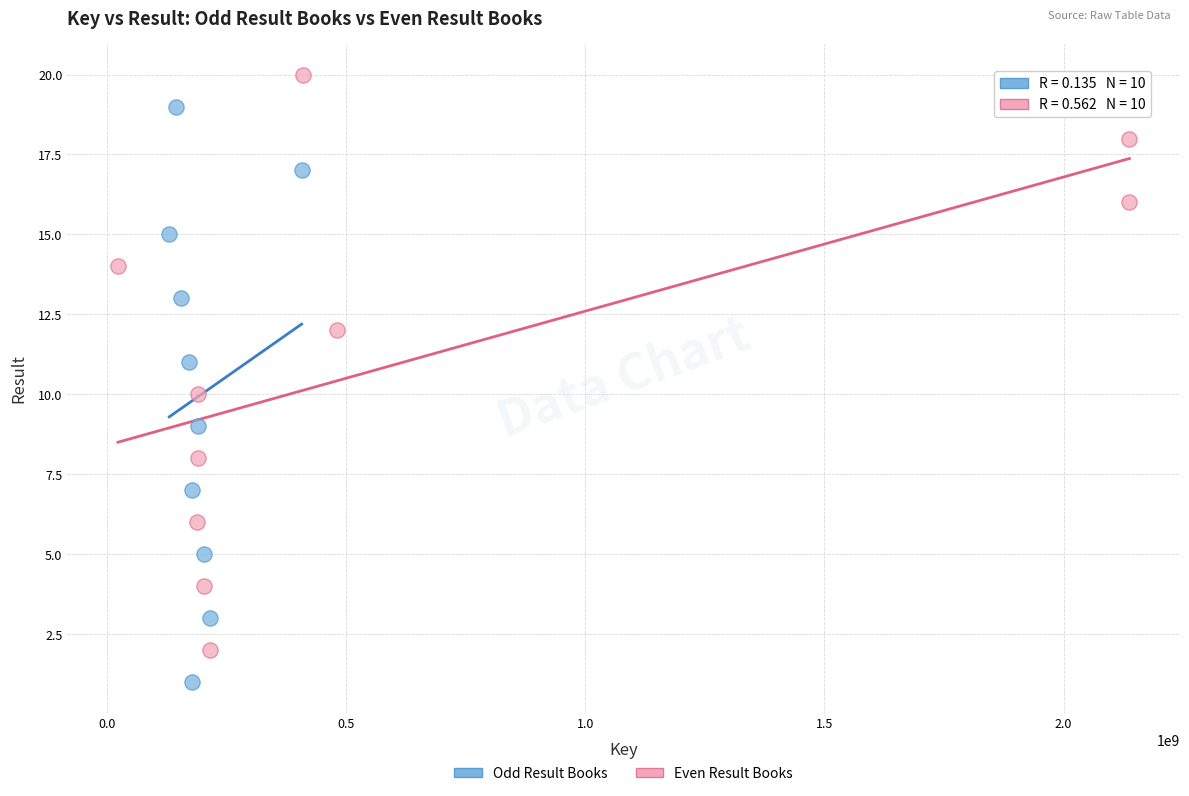

Which series reaches the maximum Y coordinate?

Even Result Books